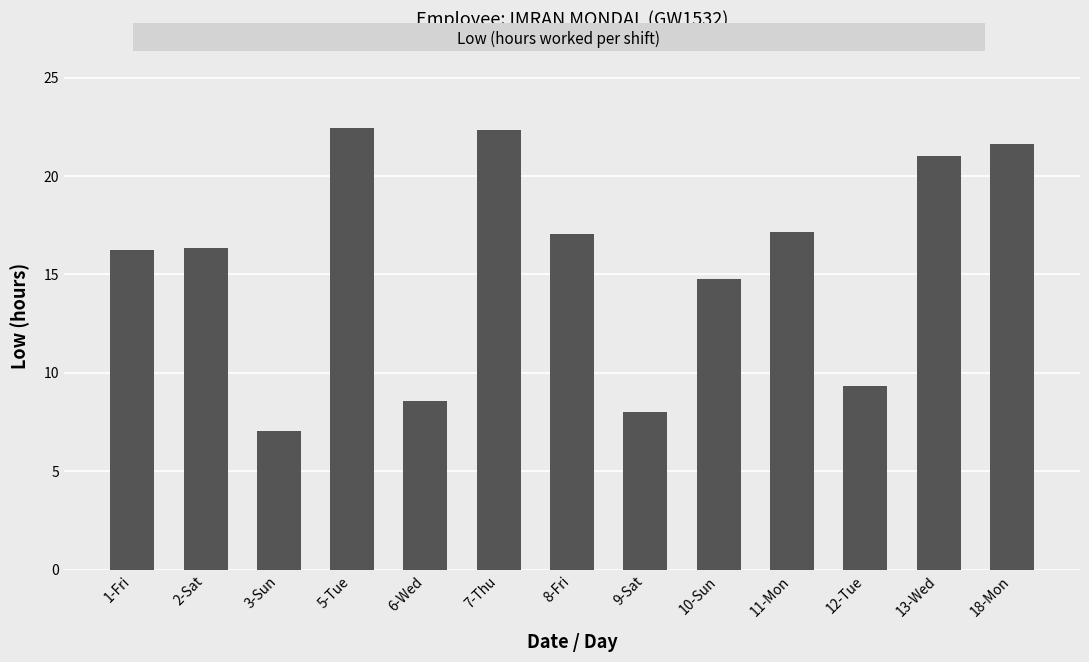

How many bars are there in total?

13